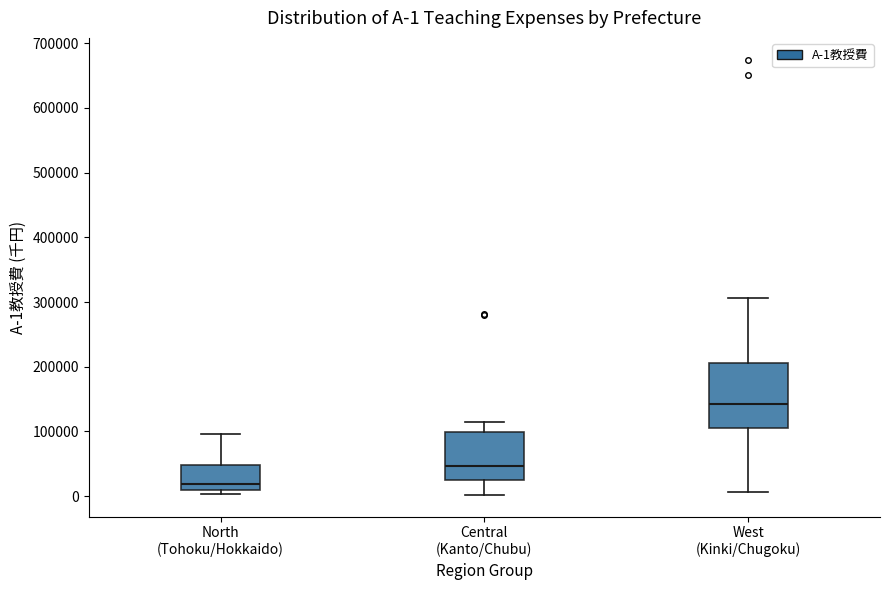

Comparing the boxes themselves (not the whiskers), which one is the tallest?

West (Kinki/Chugoku)